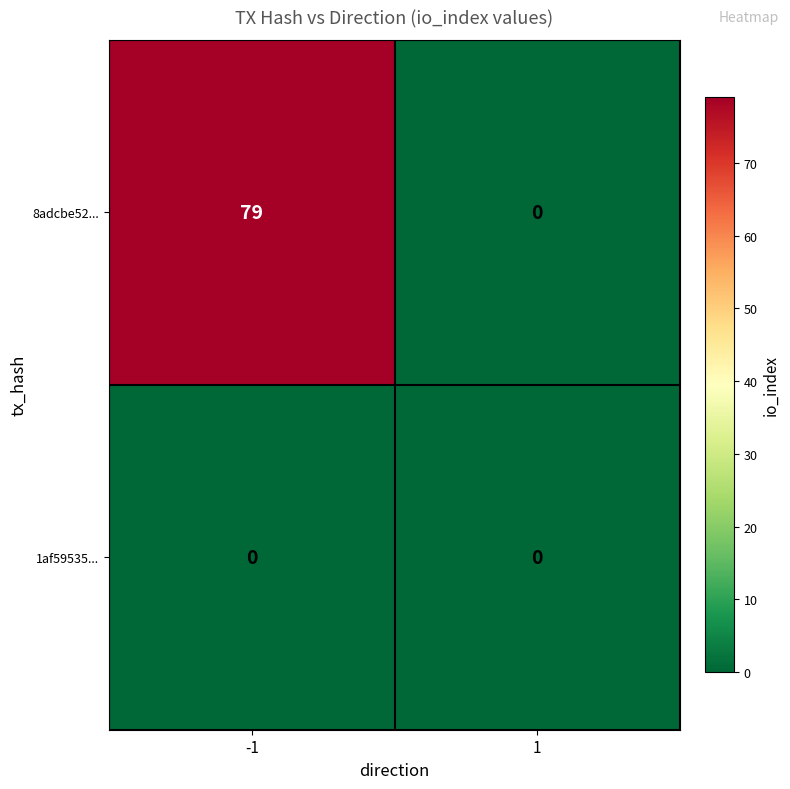

Reading left to right, extract all data points from this chart.

8adcbe52...: -1=79	1=0
1af59535...: -1=0	1=0